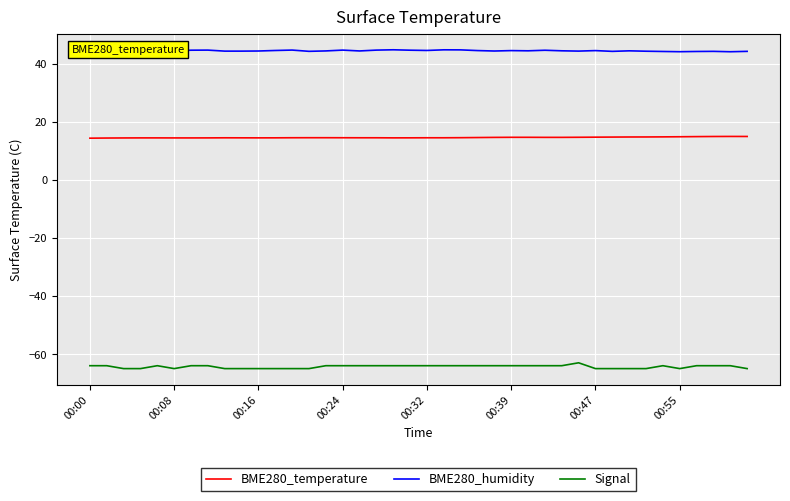

True or false: BME280_temperature has a value of 14.8 at 32.

True